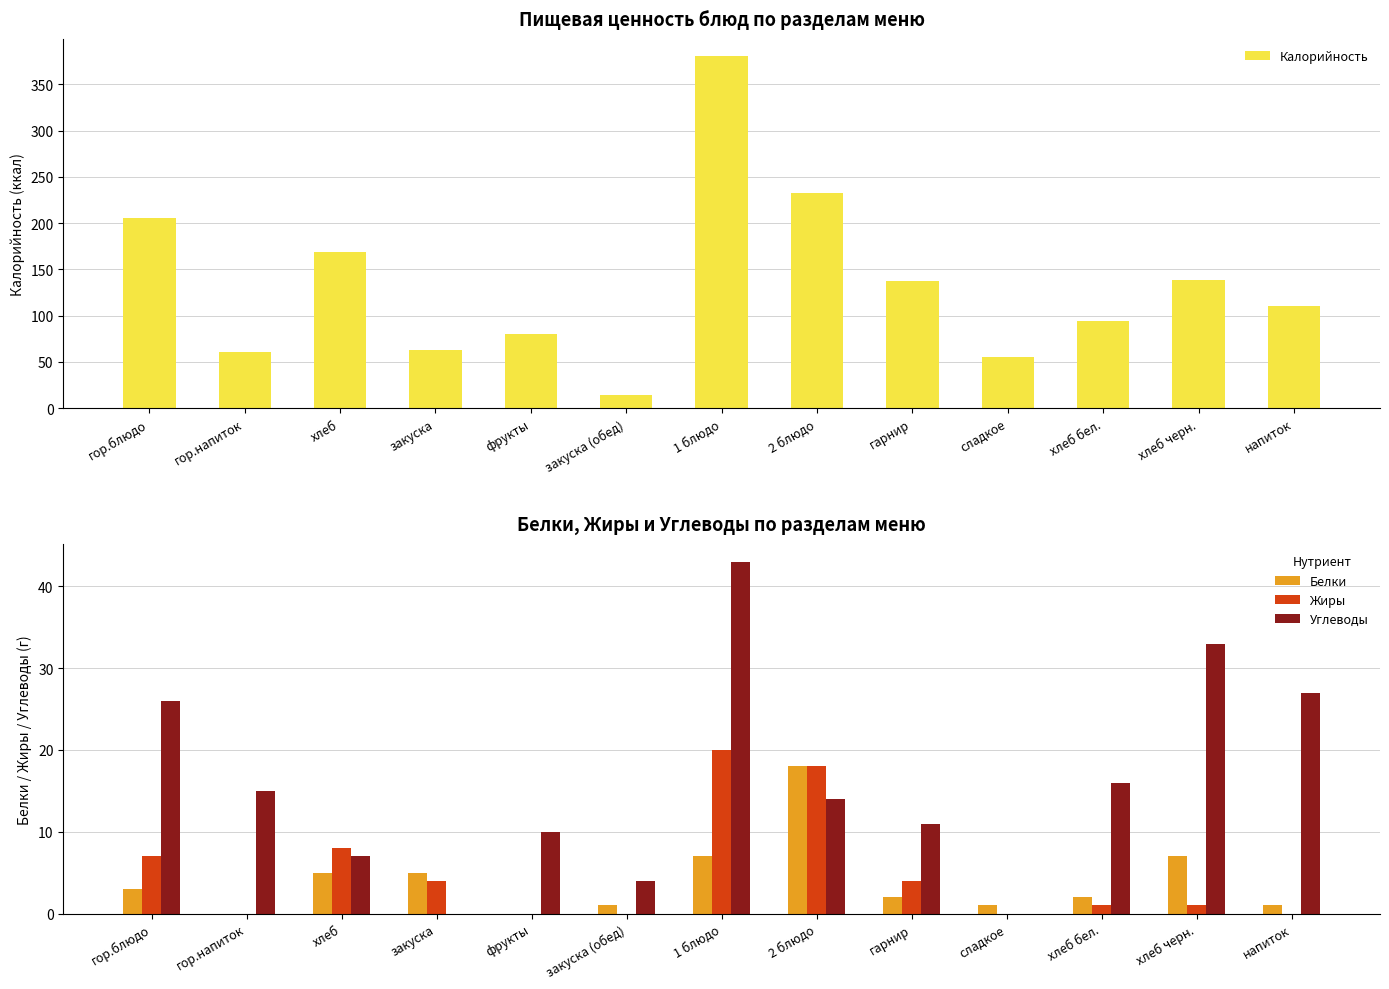

At how many categories does at least one series exceed 185?

3